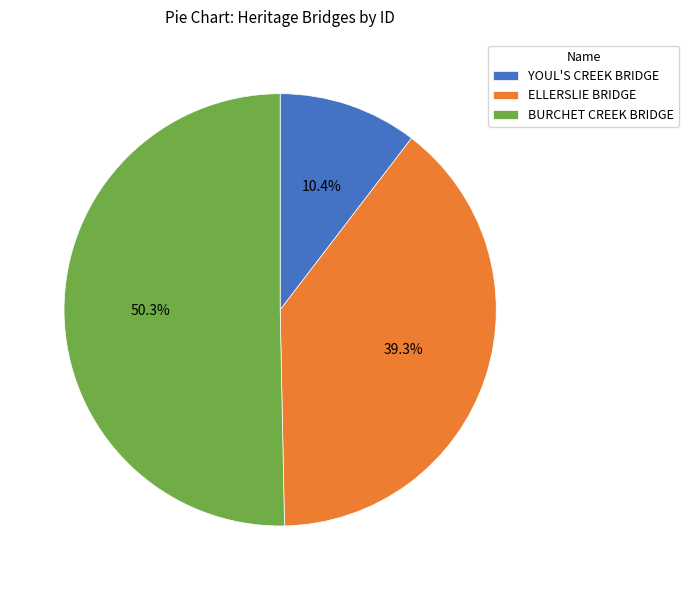

What is the smallest slice in the pie chart?

YOUL'S CREEK BRIDGE